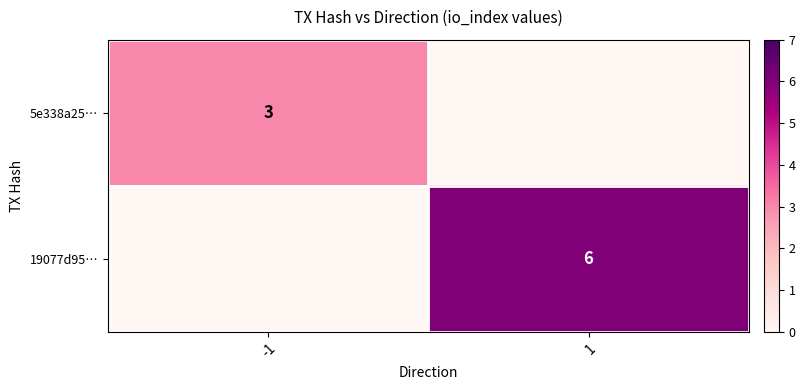

What is the average value of the 19077d95… series?

3